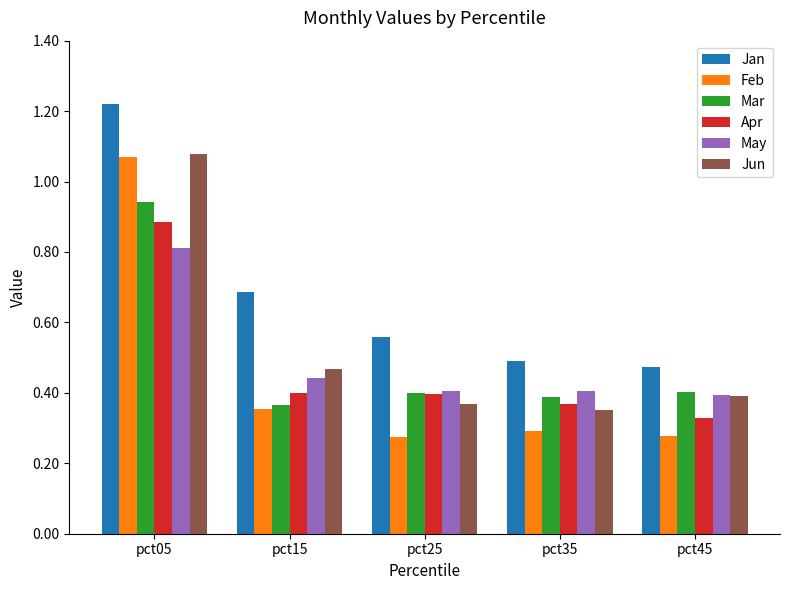

Which series changed the most between pct05 and pct25?

Feb